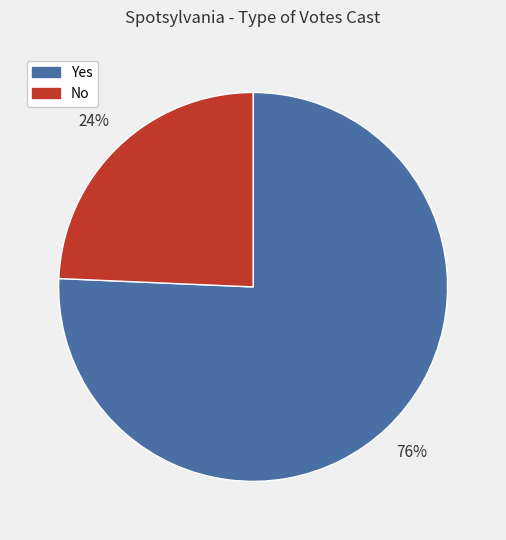

What is the ratio of the value at No to the value at Yes?

0.3